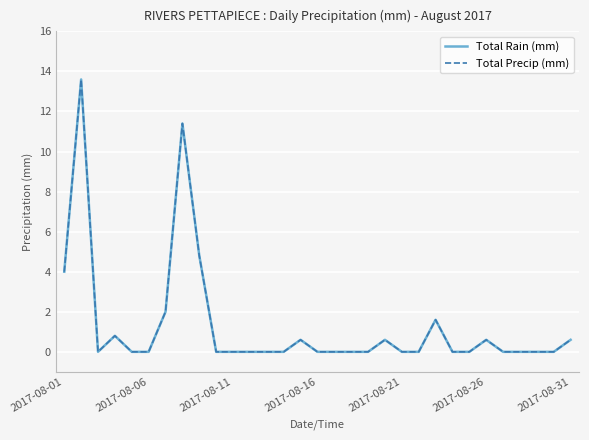

Does the chart have visible grid lines?

Yes